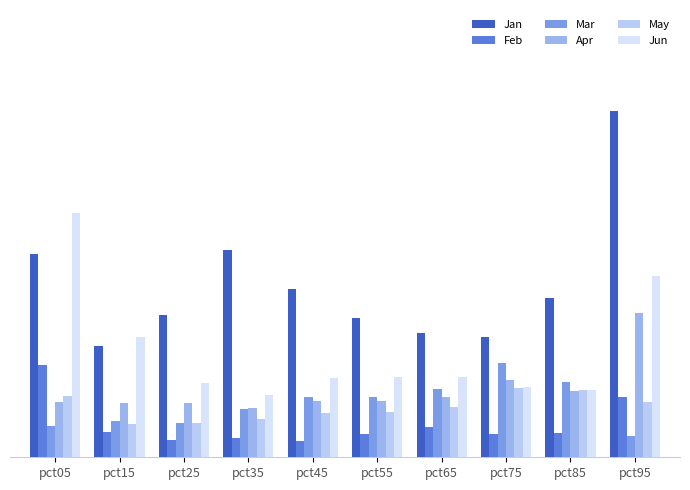

Are the bars grouped side by side (vs. stacked)?

Yes